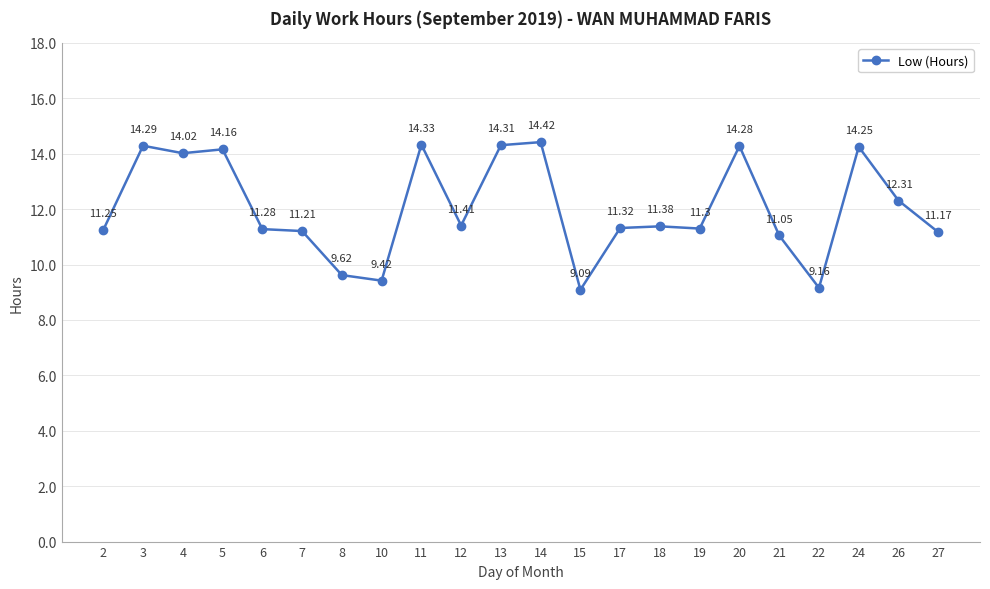

How many data points are above 11?

18